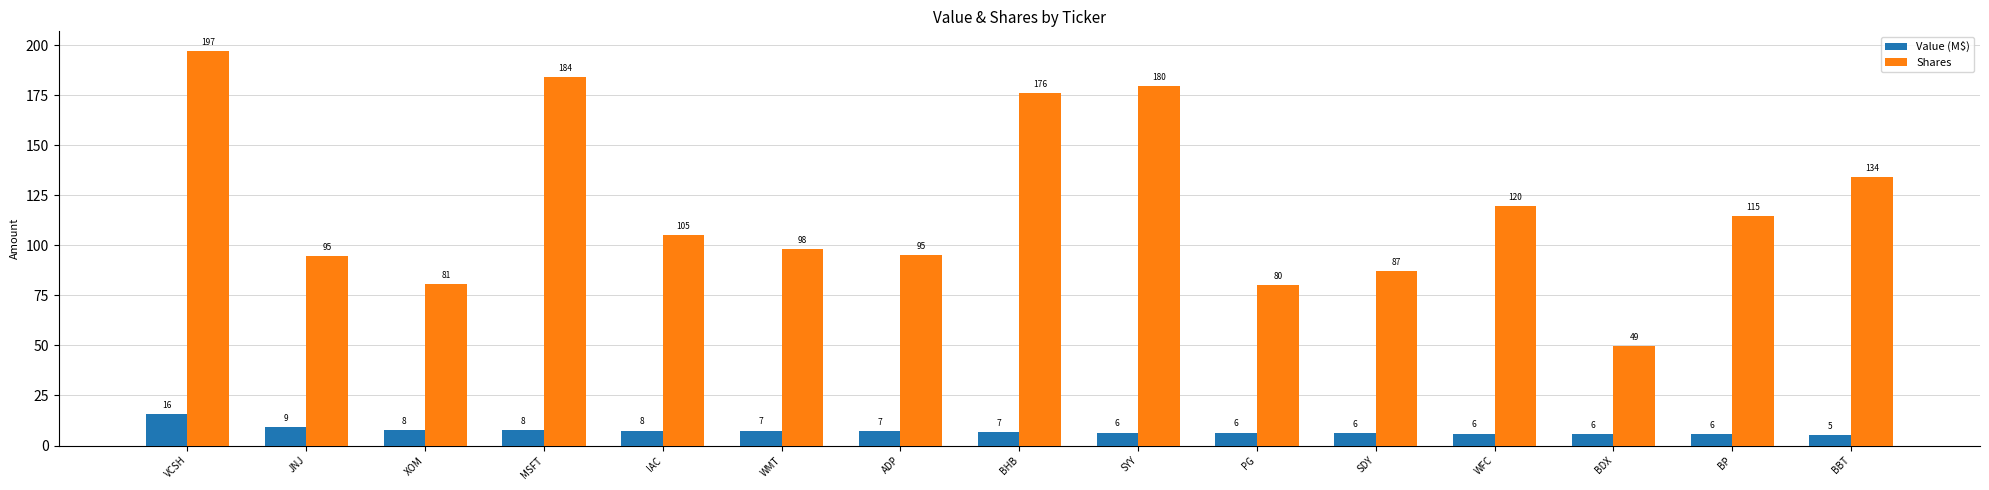

Rank the series by their average value, from lowest to highest.

Value (M$), Shares